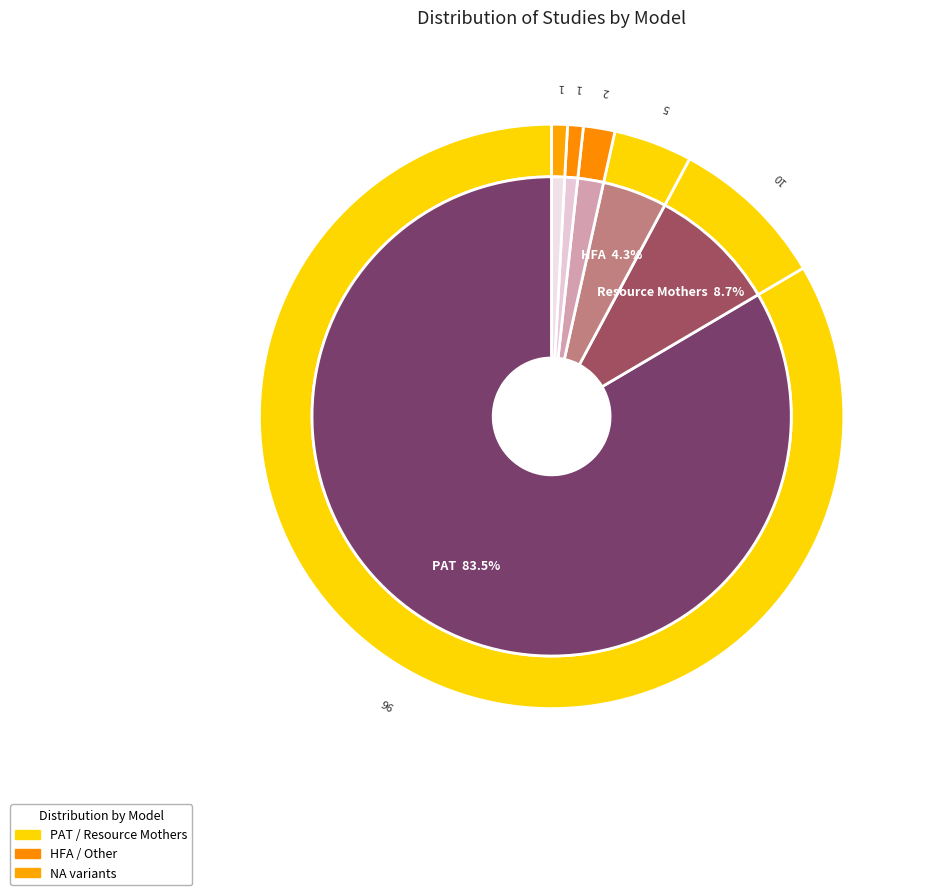

The Not applicable (NA) - additional slice represents 1% of the pie. True or false?

True